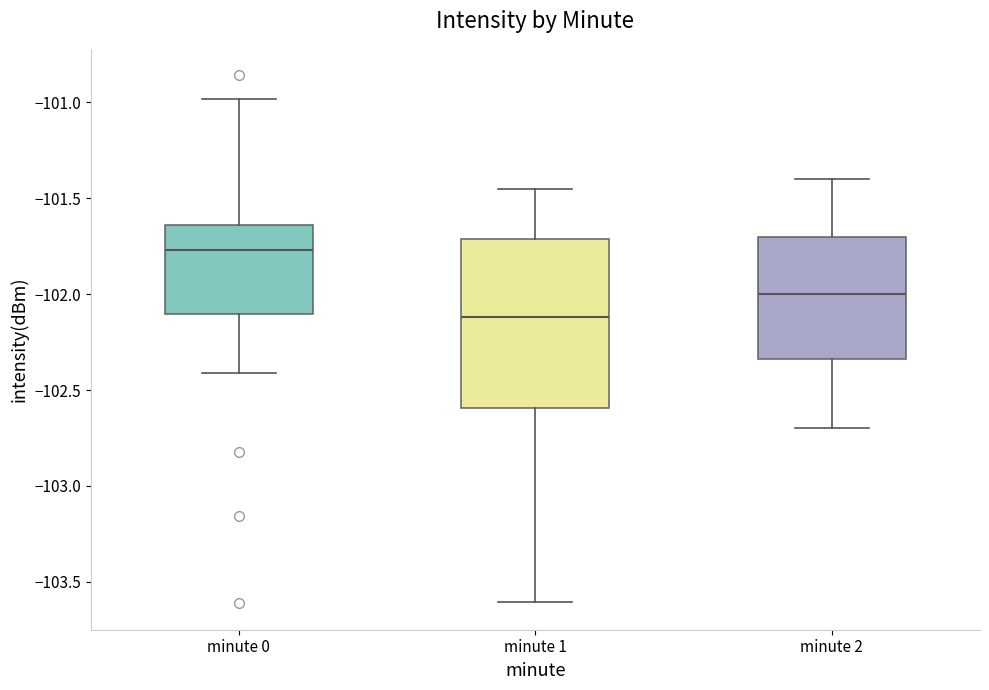

Where is the lower edge of the box for minute 0 on the y-axis? The values are not printed on the chart, so give them approximately, as read against the axis.

-102.10